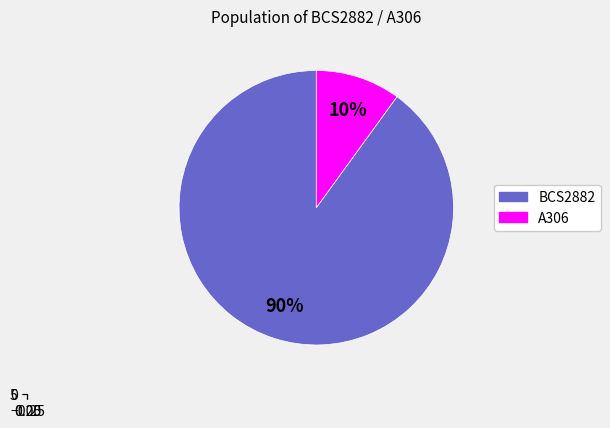

What percentage do A306 and BCS2882 together represent?

100.0%